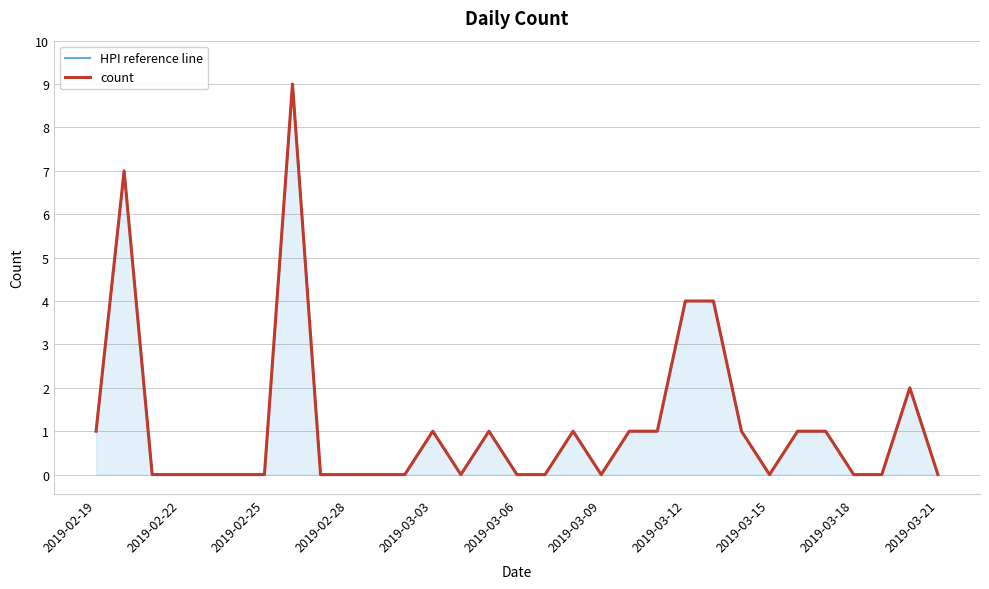

What is the average value of the HPI reference line series?

1